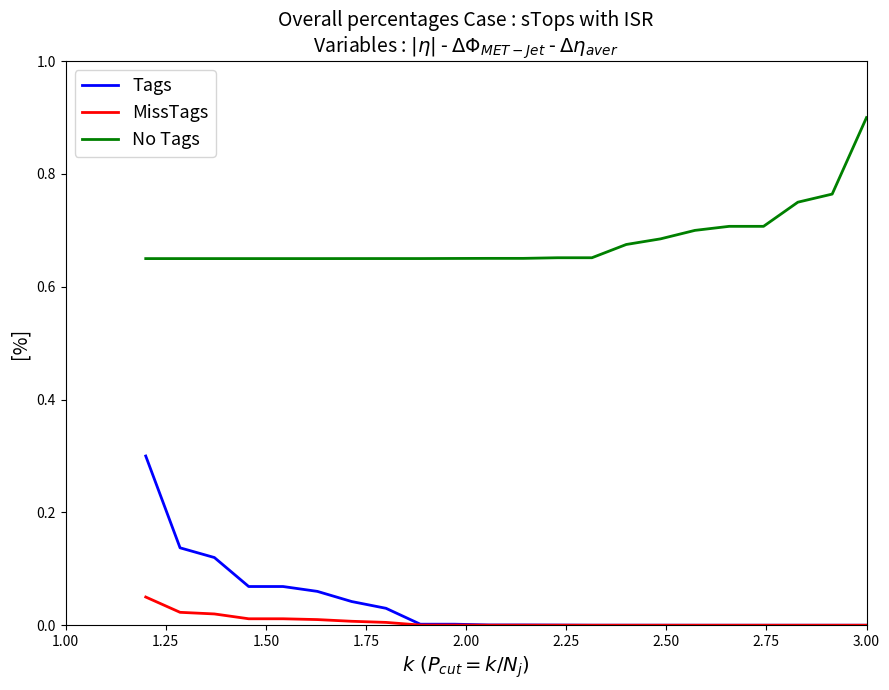

At how many categories does at least one series exceed 0?

22